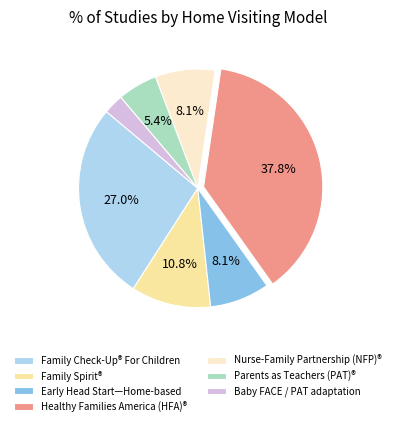

Combined, do Family Spirit® and Baby FACE / PAT adaptation account for over 50%?

No